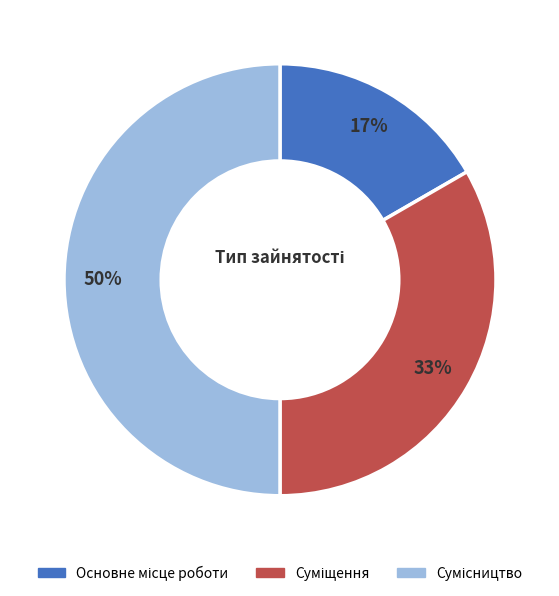

To the nearest percent, what is the difference between the largest and smallest slice percentages?

33%